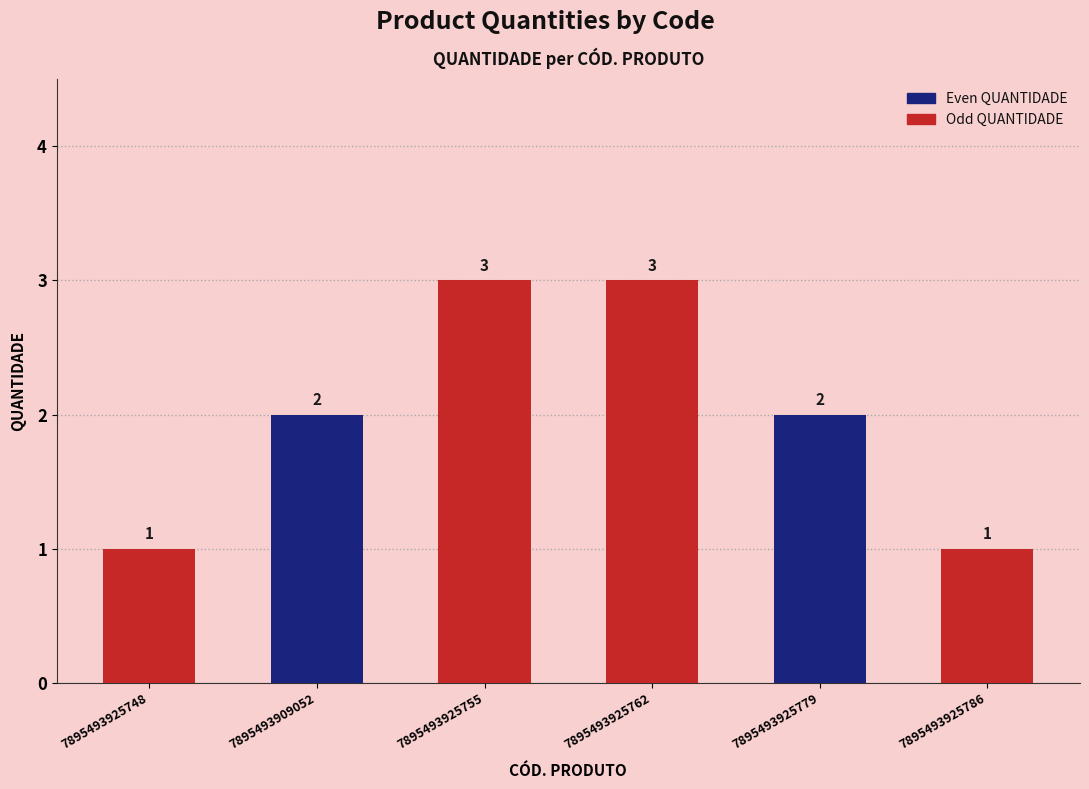

Count the values in the range 1 to 3.

6